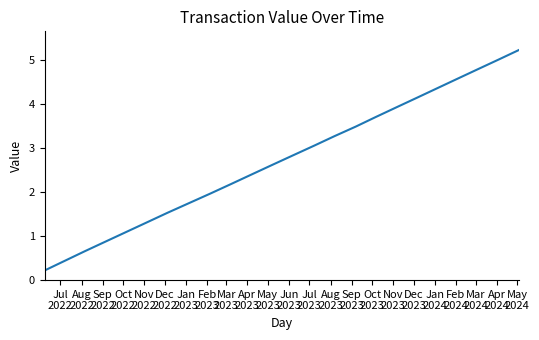

What is the greatest value displayed?

5.2